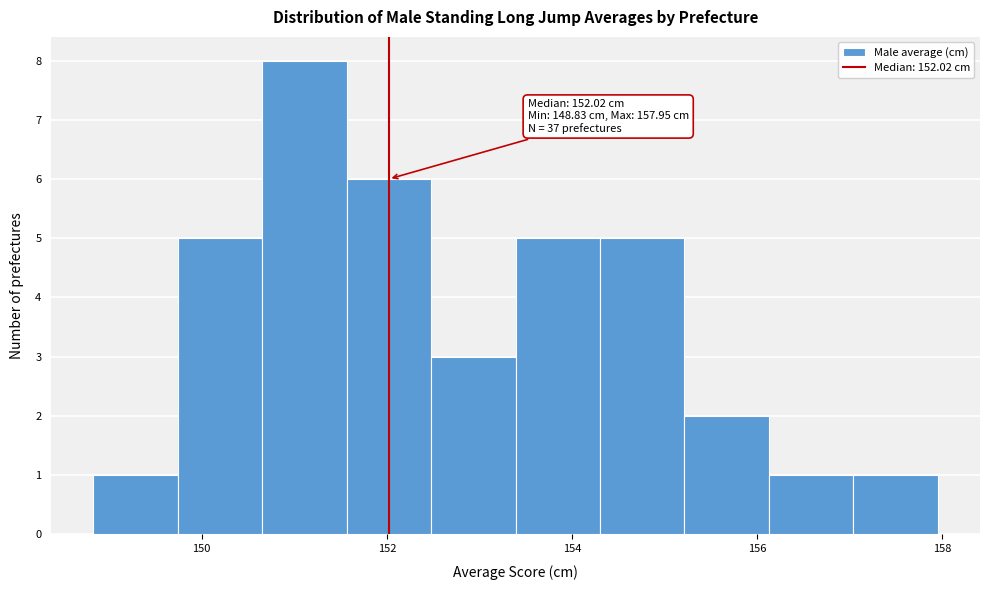

Which range on the x-axis has the tallest bar?

150.6 to 151.6